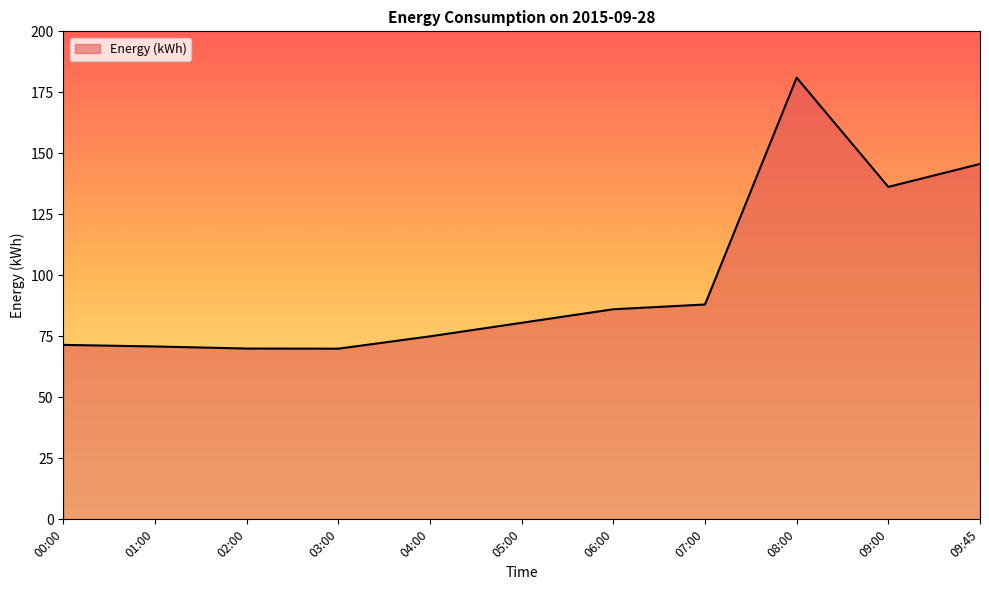

The value at 05:00 is 112.6. True or false?

False